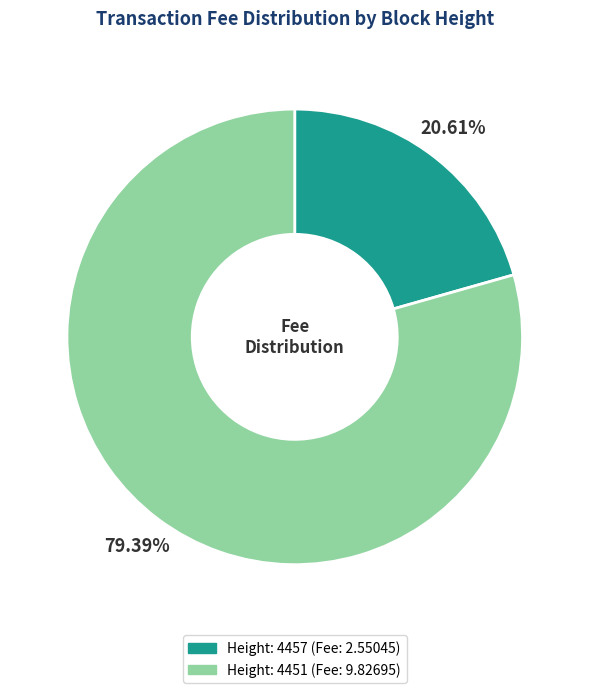

Which slice is the largest?

Height: 4451